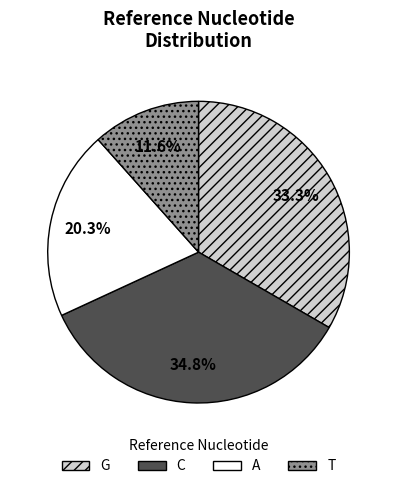

Approximately how many times larger is the value at G compared to T?

2.9